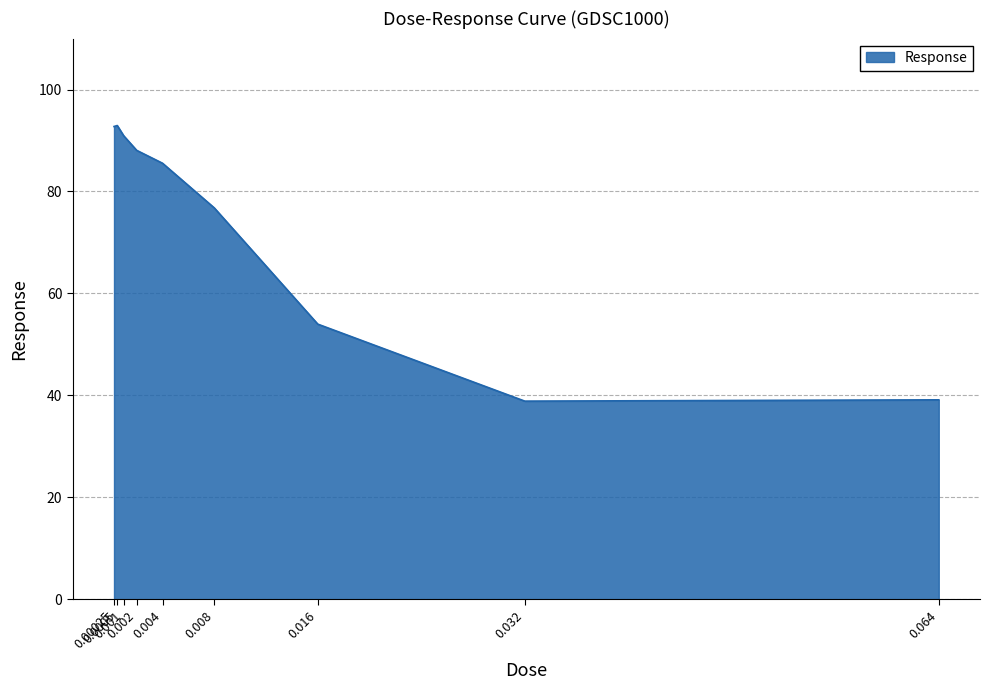

Is it true that the value at 0.0005 is 92.9?

True